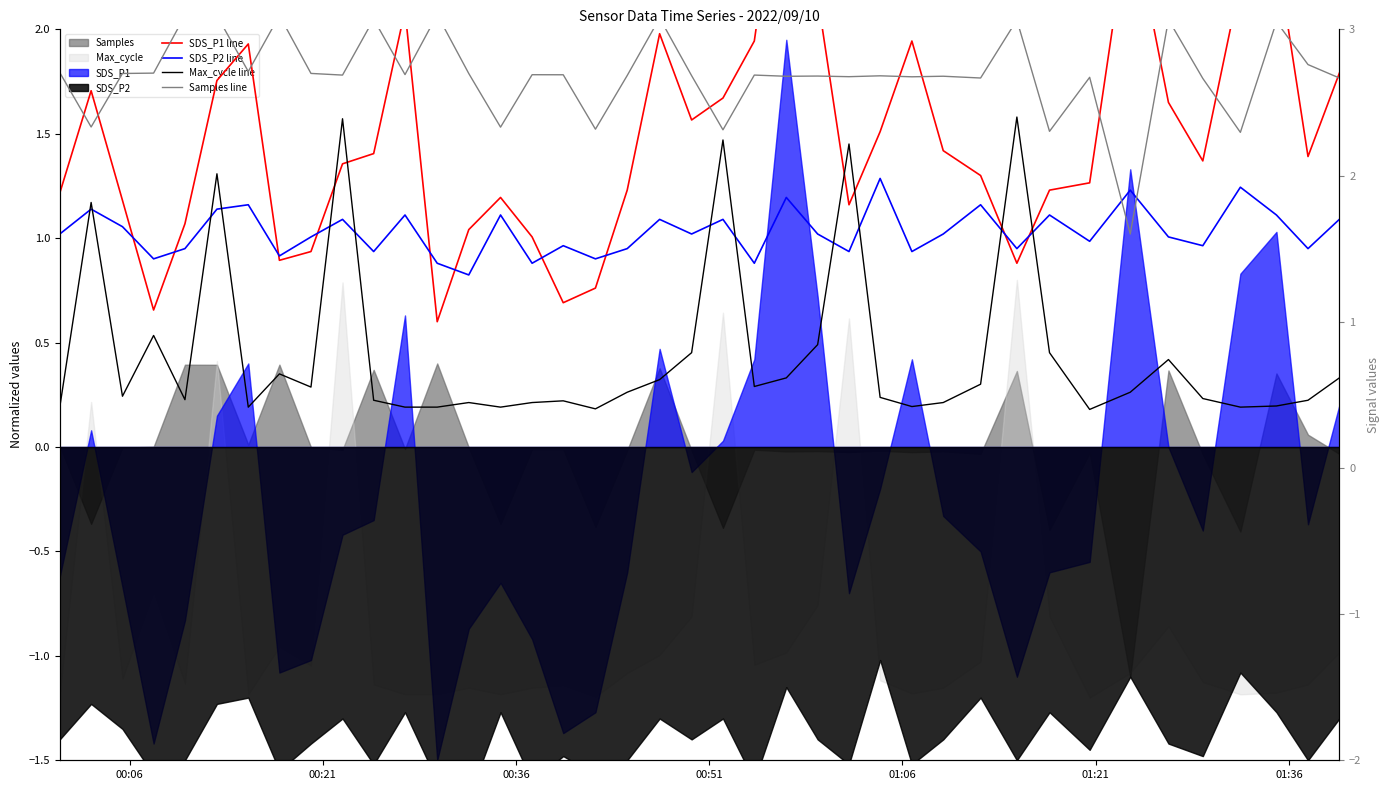

In SDS_P1 line, how many points are lower than both neighbors (excluding endpoints)?

9